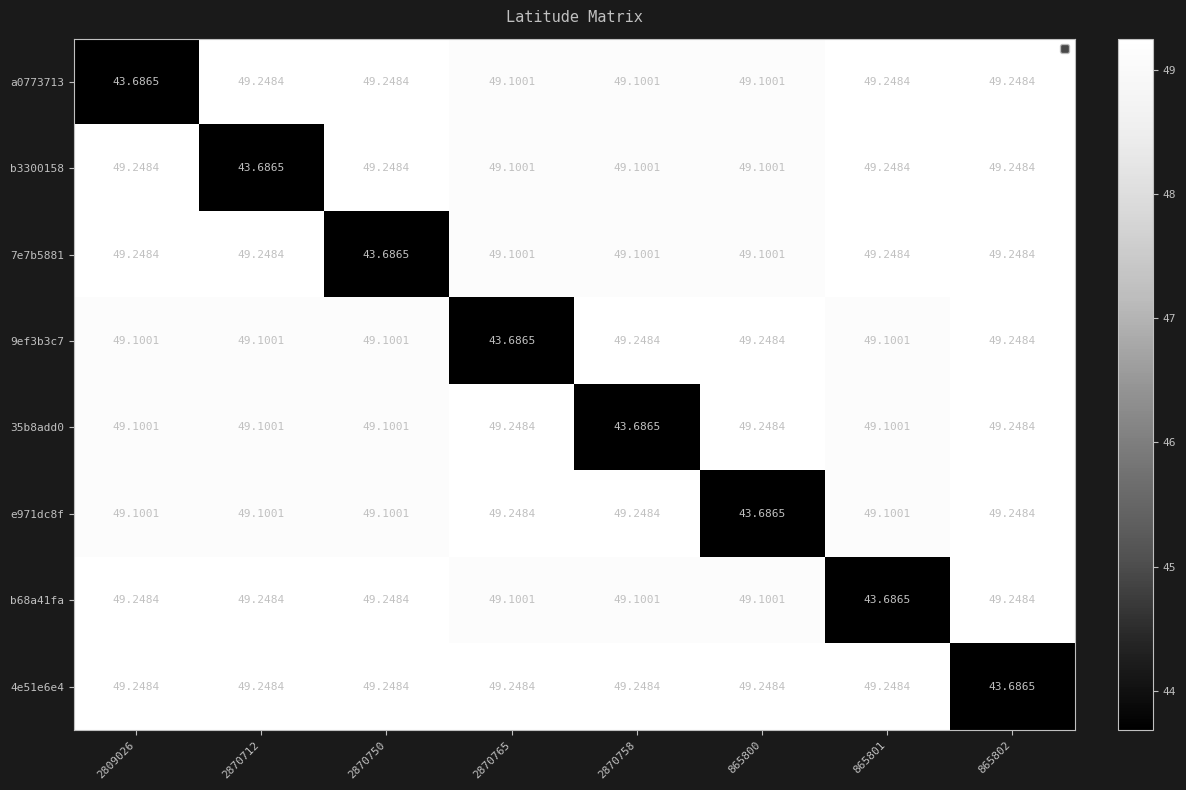

Which label corresponds to the smallest value in the chart?

2809026